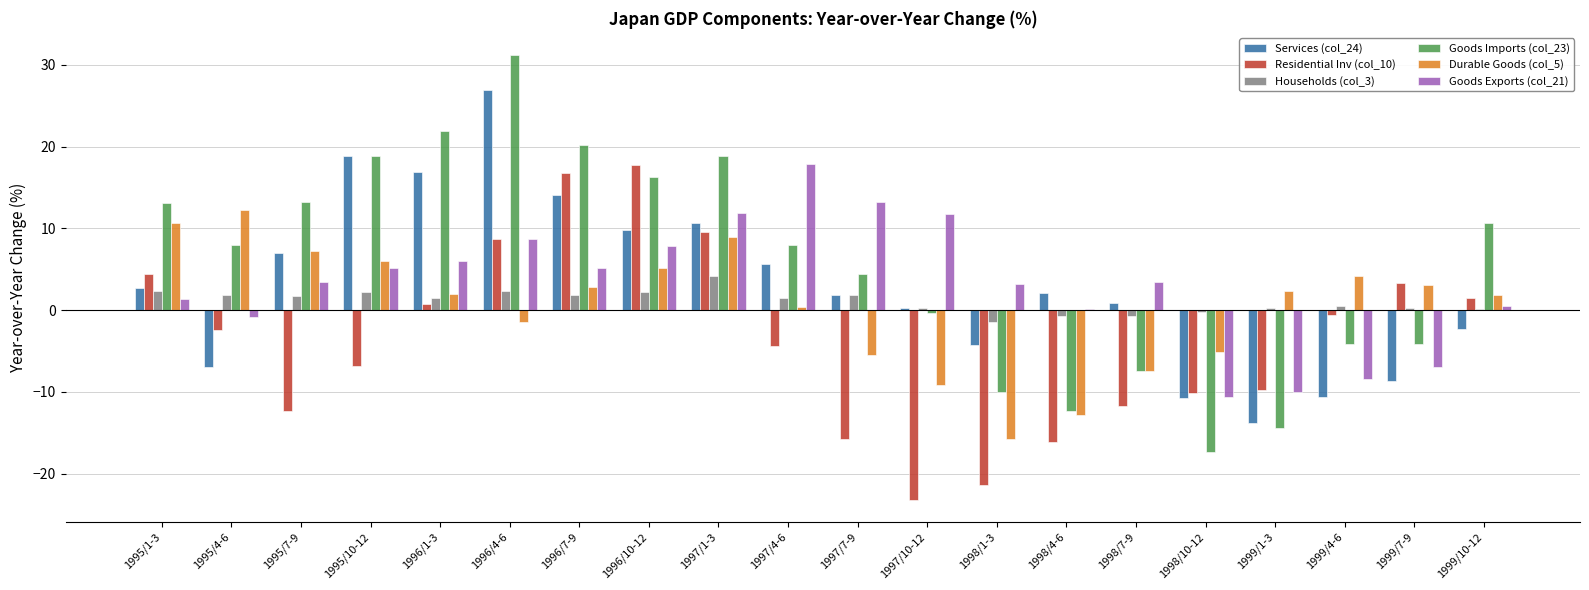

What is the sum of all Services (col_24) values?

60.4